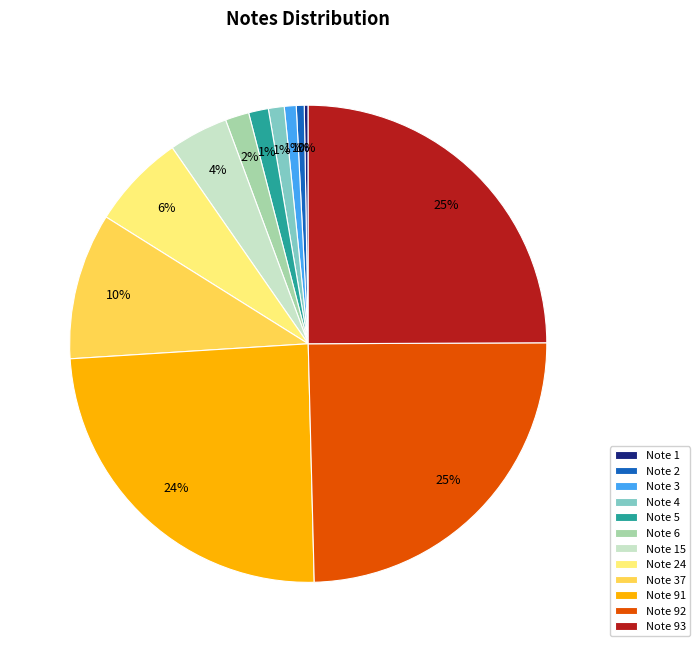

Is the sum of Note 3 and Note 2 greater than half?

No